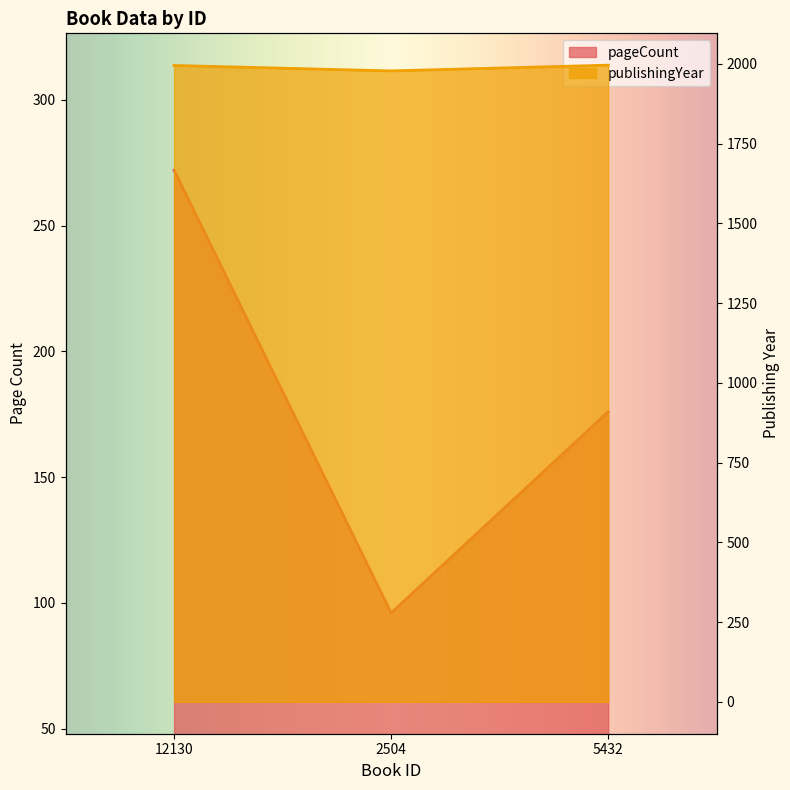

What is the sum of all publishingYear values?

5969